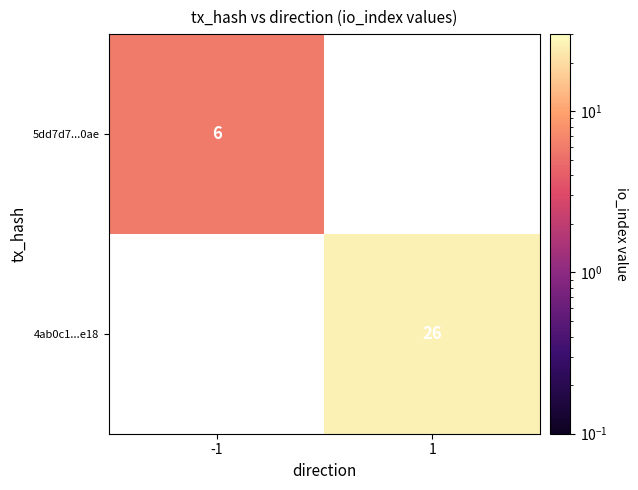

At which category is the sum across all series the highest?

1